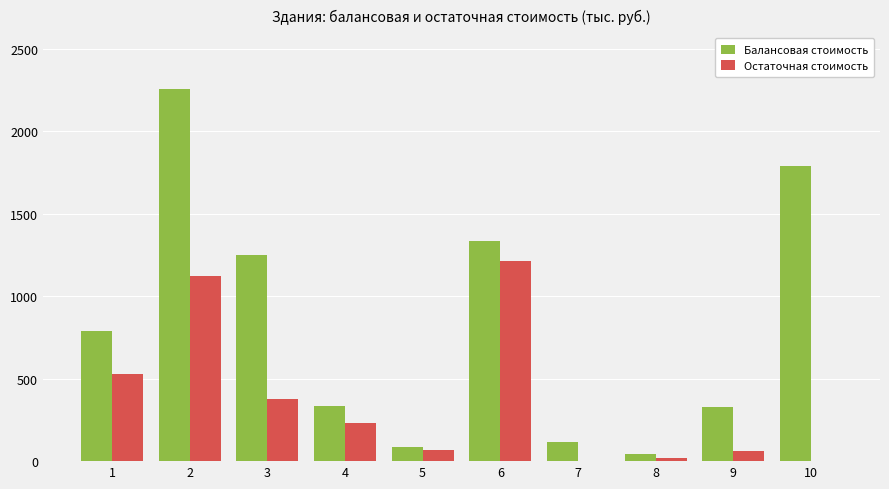

Are the bars grouped side by side (vs. stacked)?

Yes